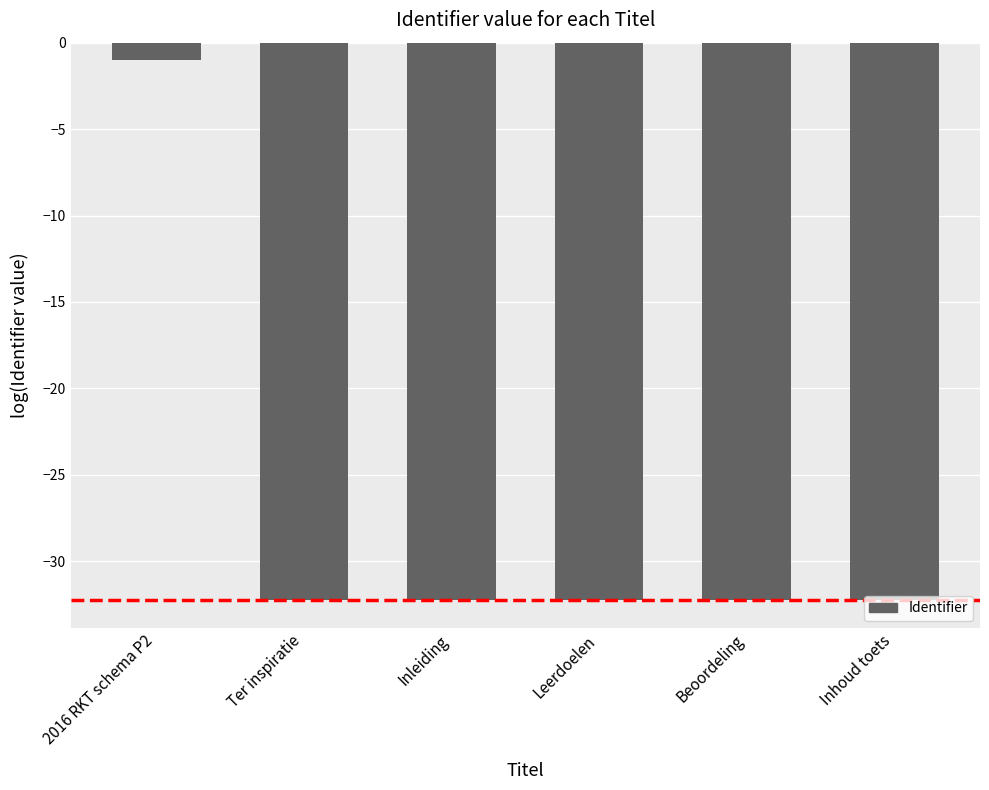

What is the value of the 1st bar from the left?

-1.0